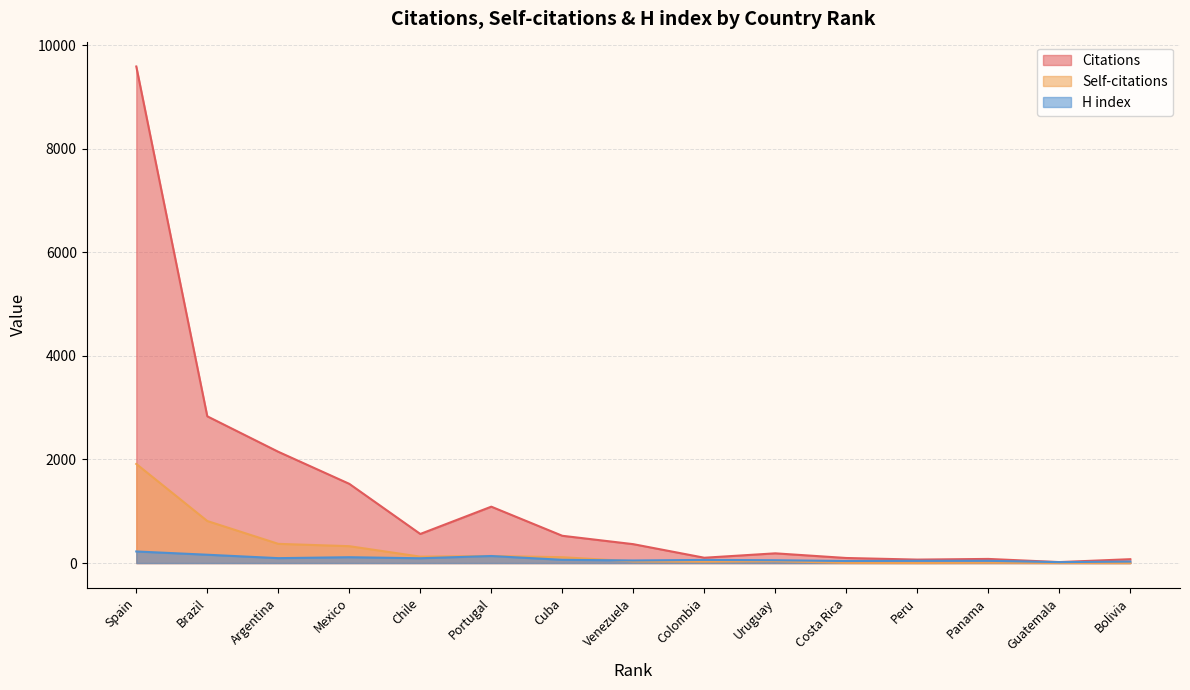

Rank the series by their maximum value, from highest to lowest.

Citations, Self-citations, H index